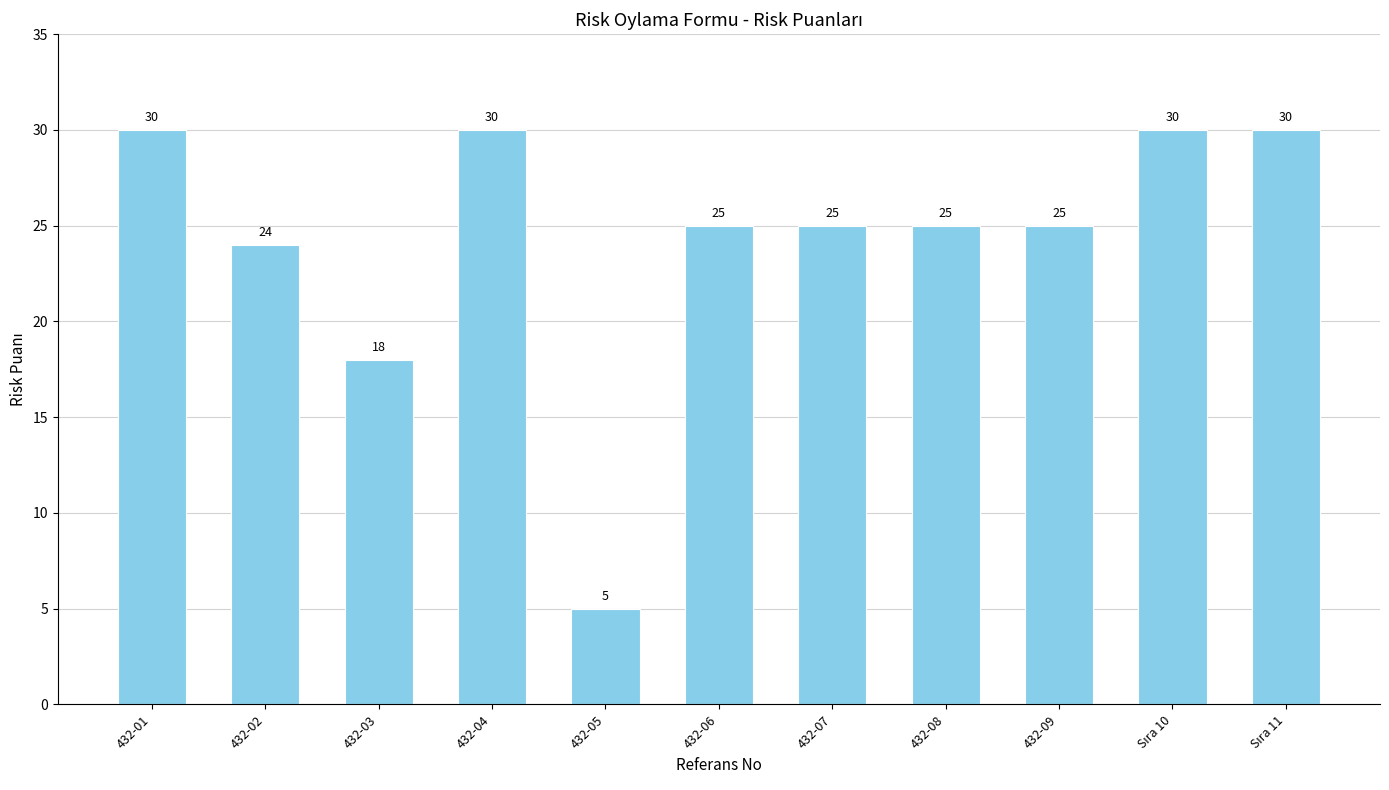

What is the difference between the maximum and second lowest values?

12